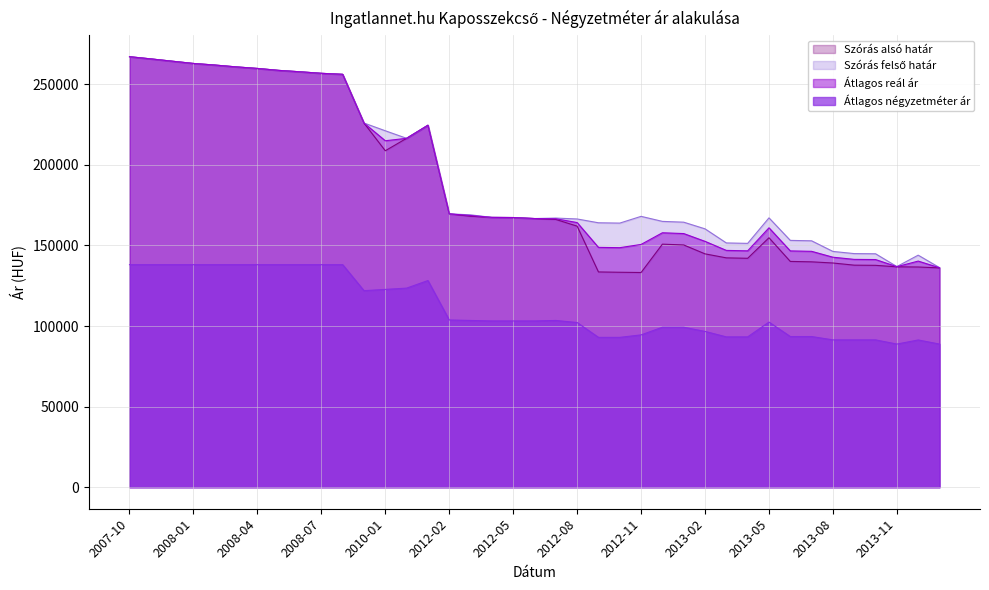

True or false: Szórás alsó határ and Átlagos négyzetméter ár cross at least once.

False